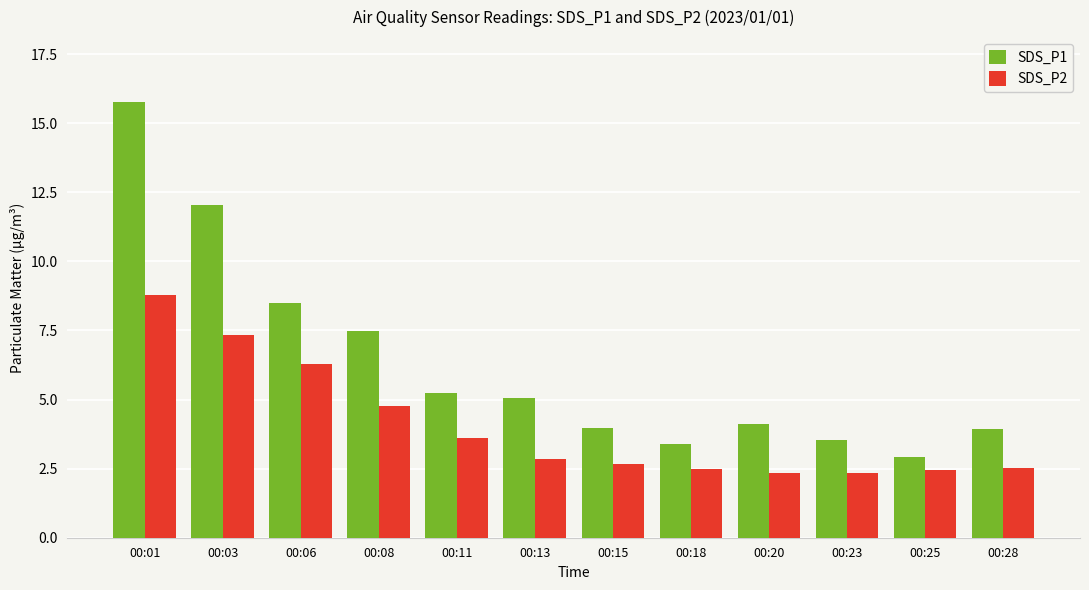

Is the value of SDS_P2 at 00:11 greater than the value of SDS_P1 at 00:25?

Yes